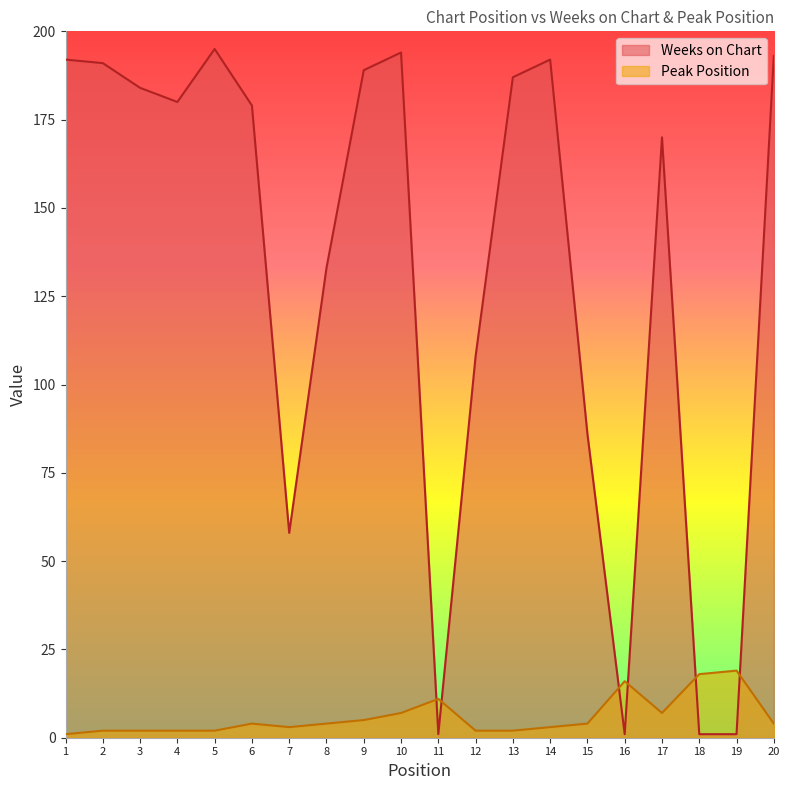

Which series changed the most between 13 and 20?

Weeks on Chart